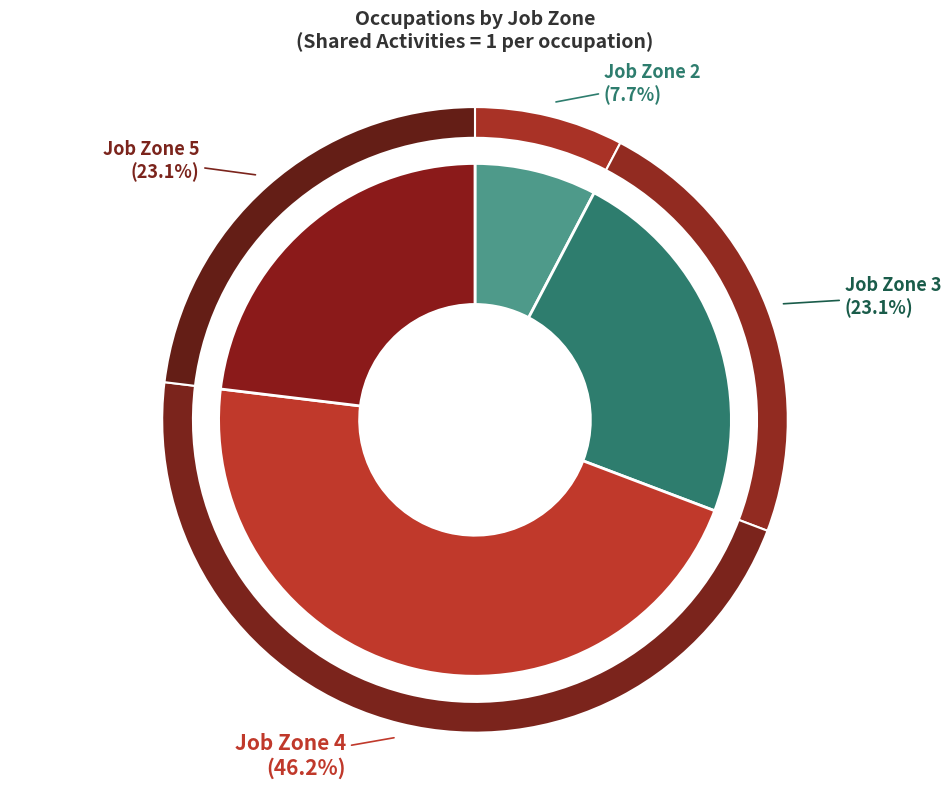

What is the smallest slice in the pie chart?

Job Zone 2